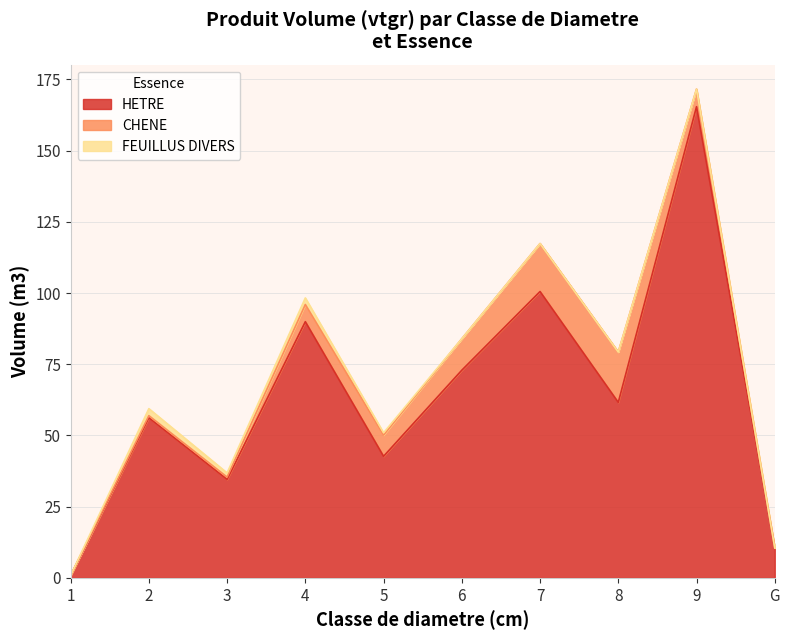

What is the spread (max minus min) of values at 3?

33.7